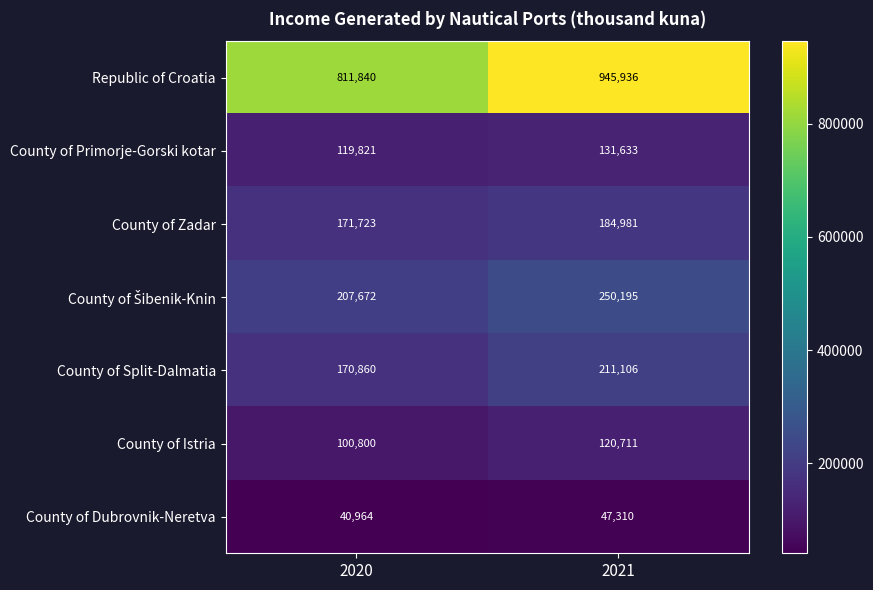

List the labels in order of County of Zadar value, smallest first.

2020, 2021